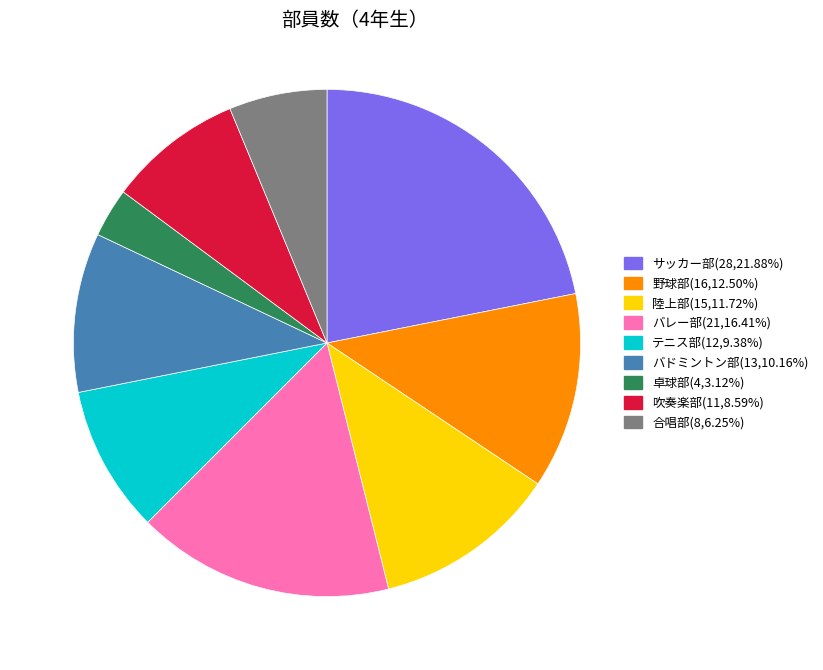

Is there a majority slice in this chart?

No